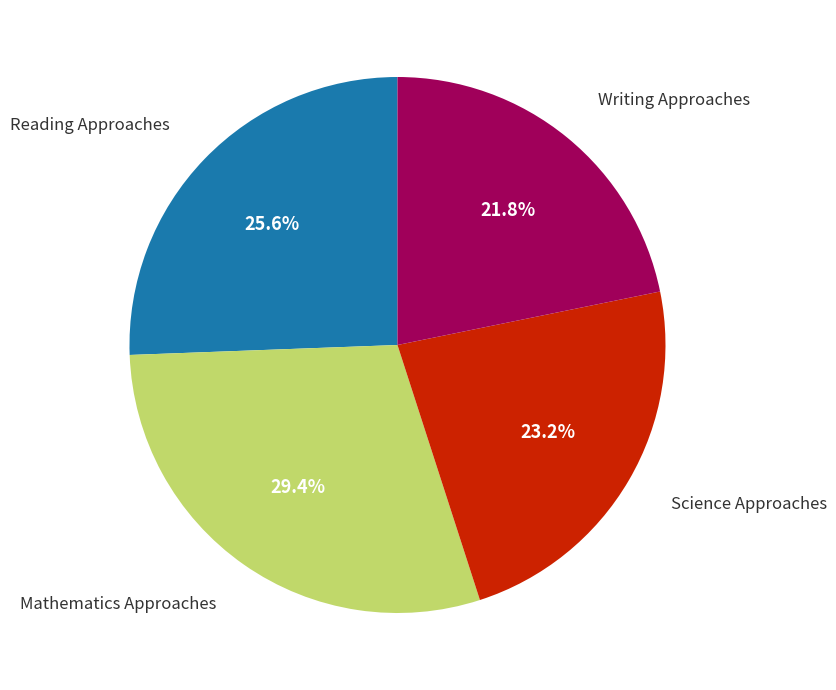

Is there a majority slice in this chart?

No